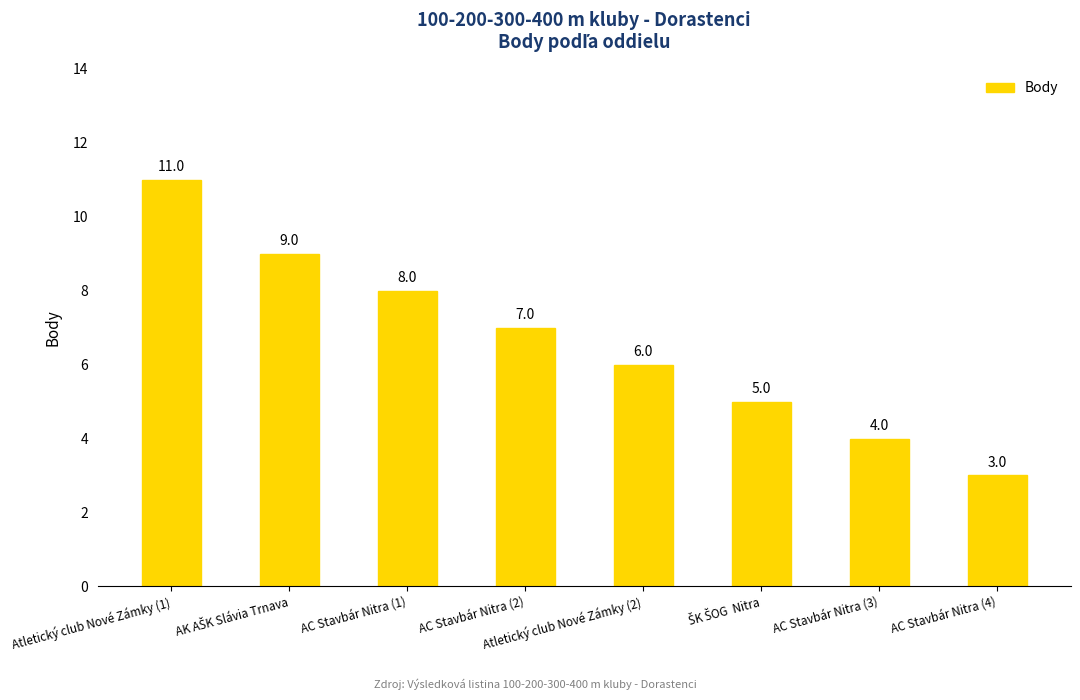

True or false: the data shows 11 at Atletický club Nové Zámky (1).

True